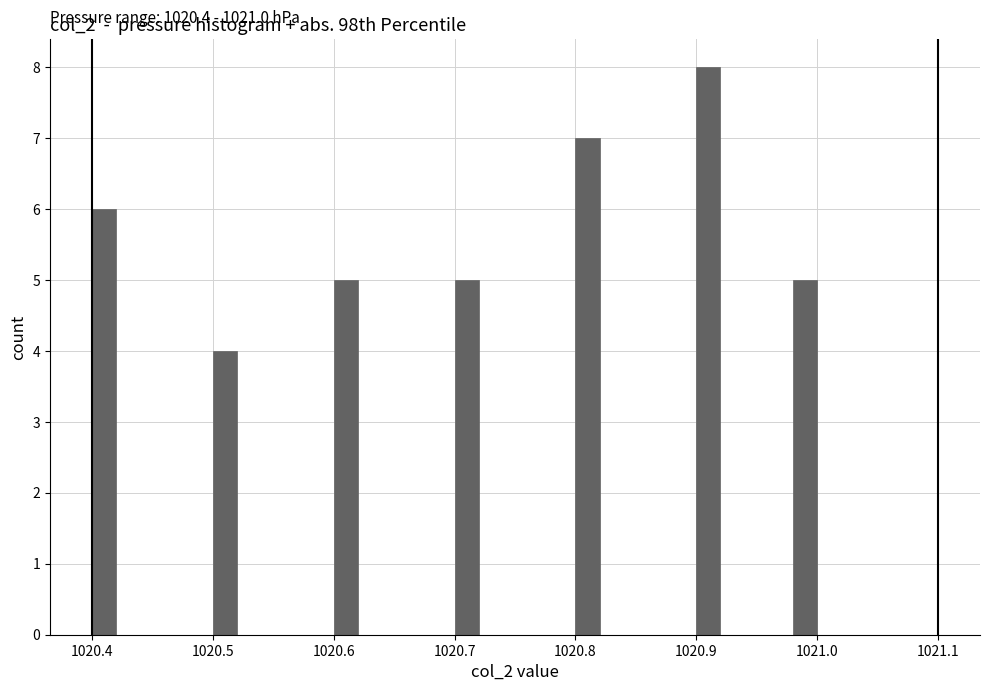

Around what value on the x-axis is the tallest bar? Give the approximate position of its centre, as read against the axis.

1020.91